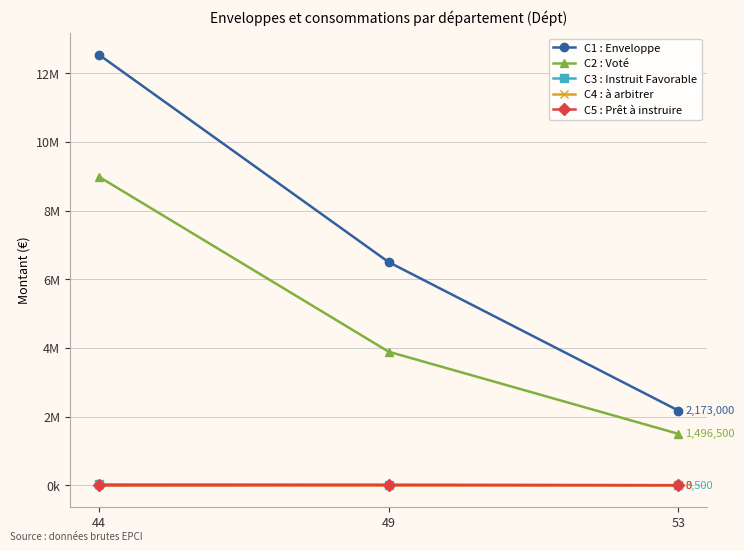

Does the chart display data point markers on the line(s)?

Yes